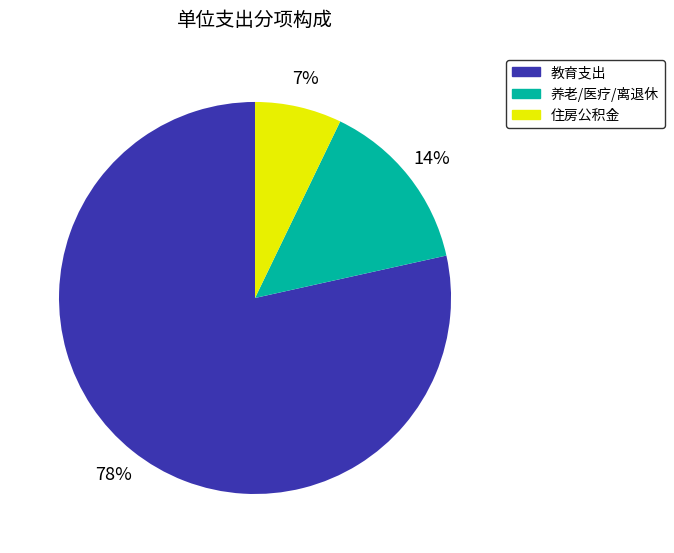

Does any single category account for the majority?

Yes